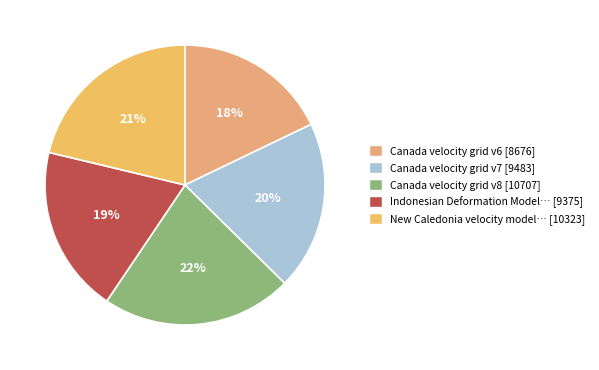

How many slices are in this pie chart?

5